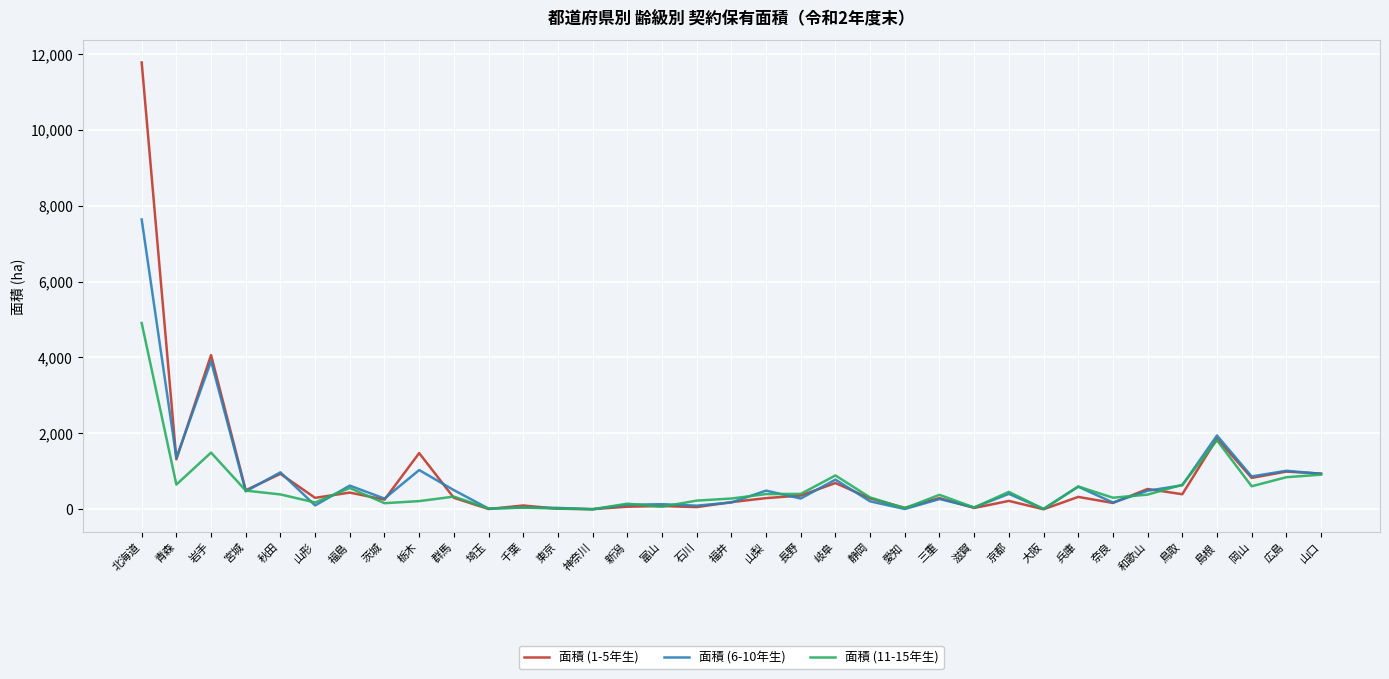

At how many categories does at least one series exceed 6182?

1